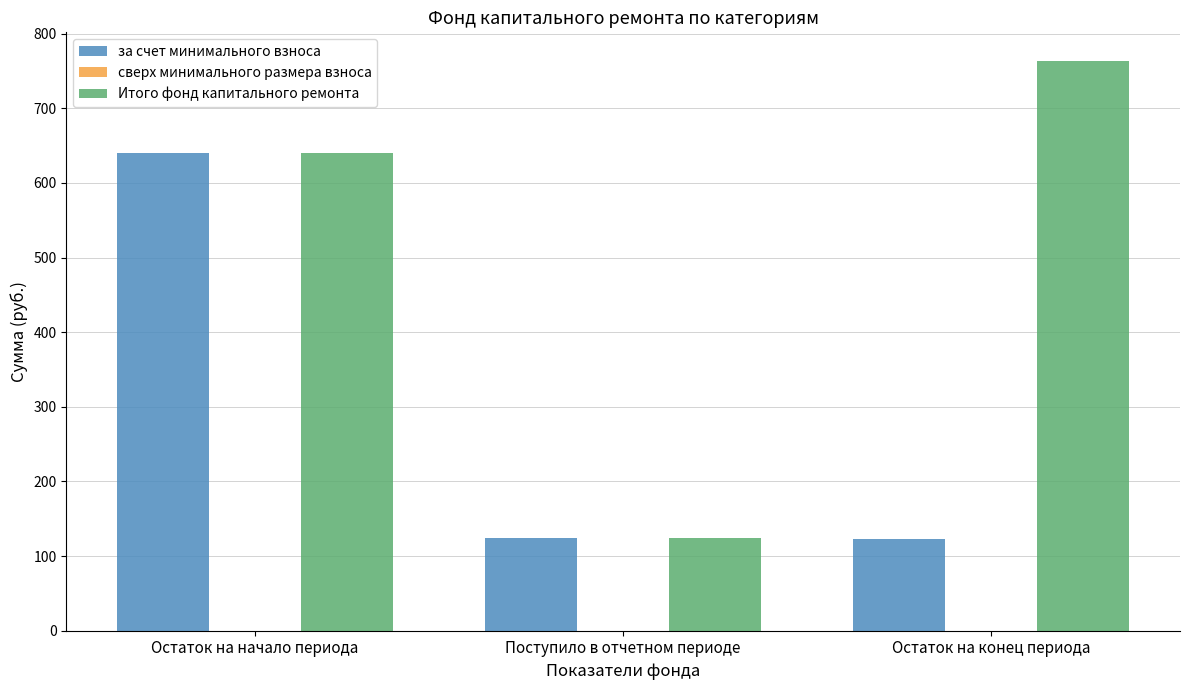

Where does the Итого фонд капитального ремонта series first go above 639?

Остаток на начало периода